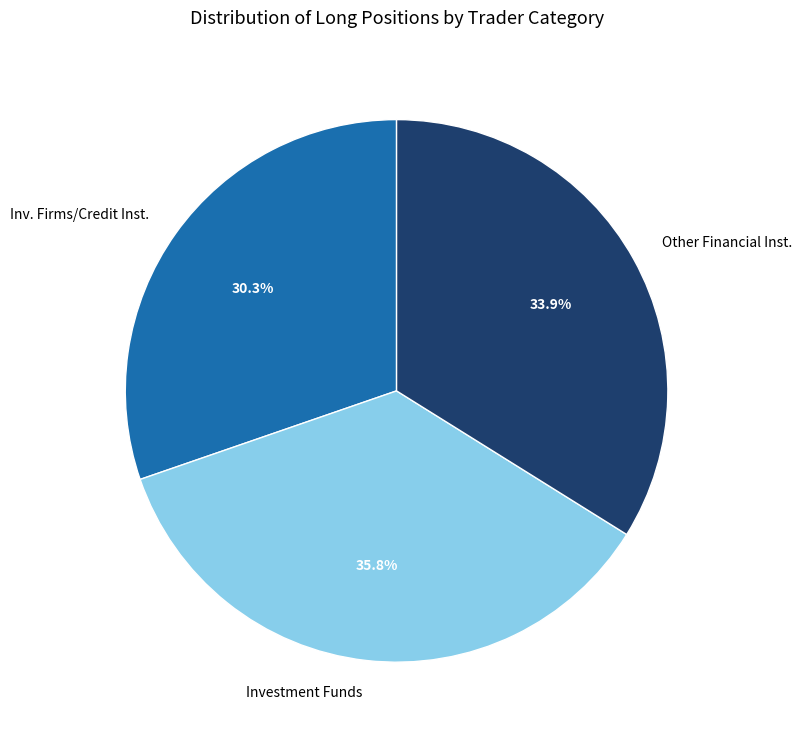

What is the largest slice in the pie chart?

Investment Funds